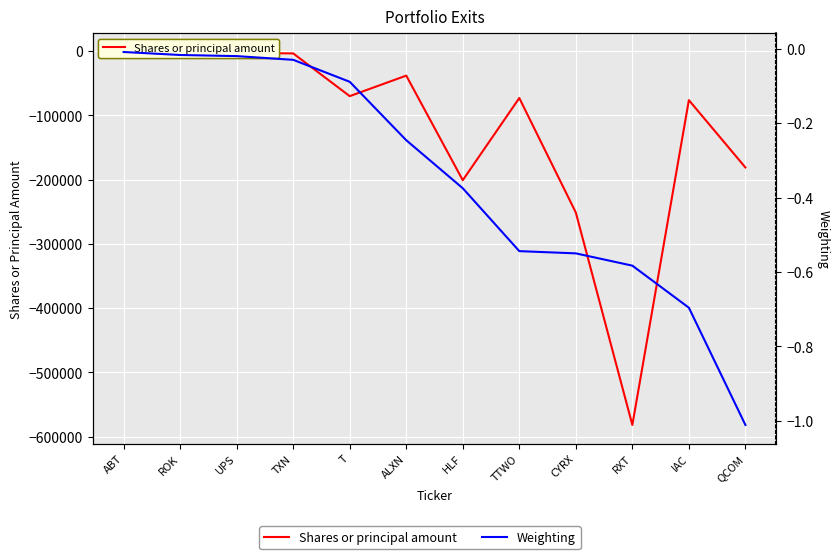

Where does the Shares or principal amount series first go above -70187?

ABT